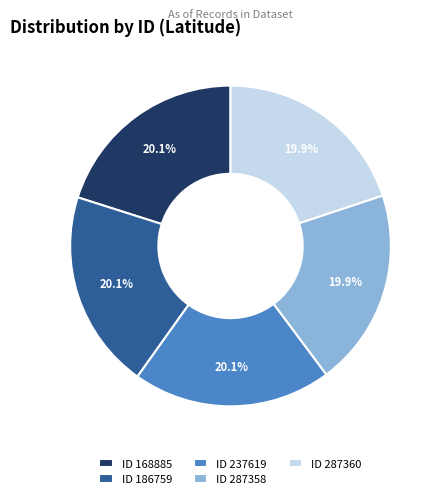

How much of the chart is everything except ID 237619?

79.9%